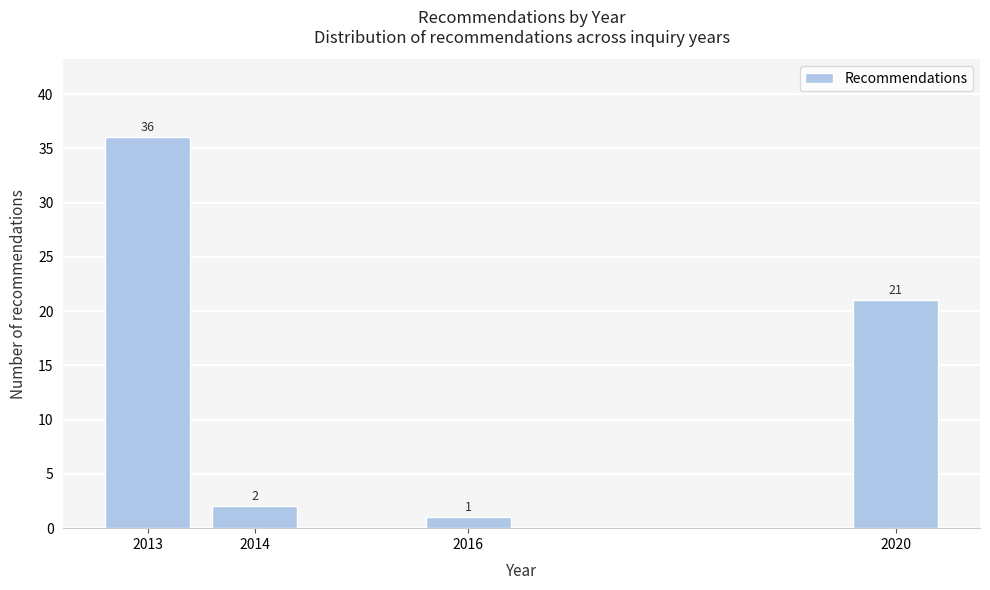

Reading left to right, transcribe all the data shown in this chart.

36	2	1	21